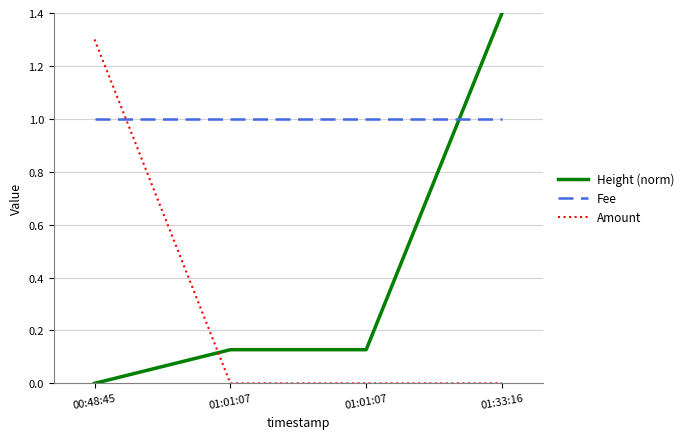

What is the difference between the maximum and minimum values in the Height (norm) series?

1.4